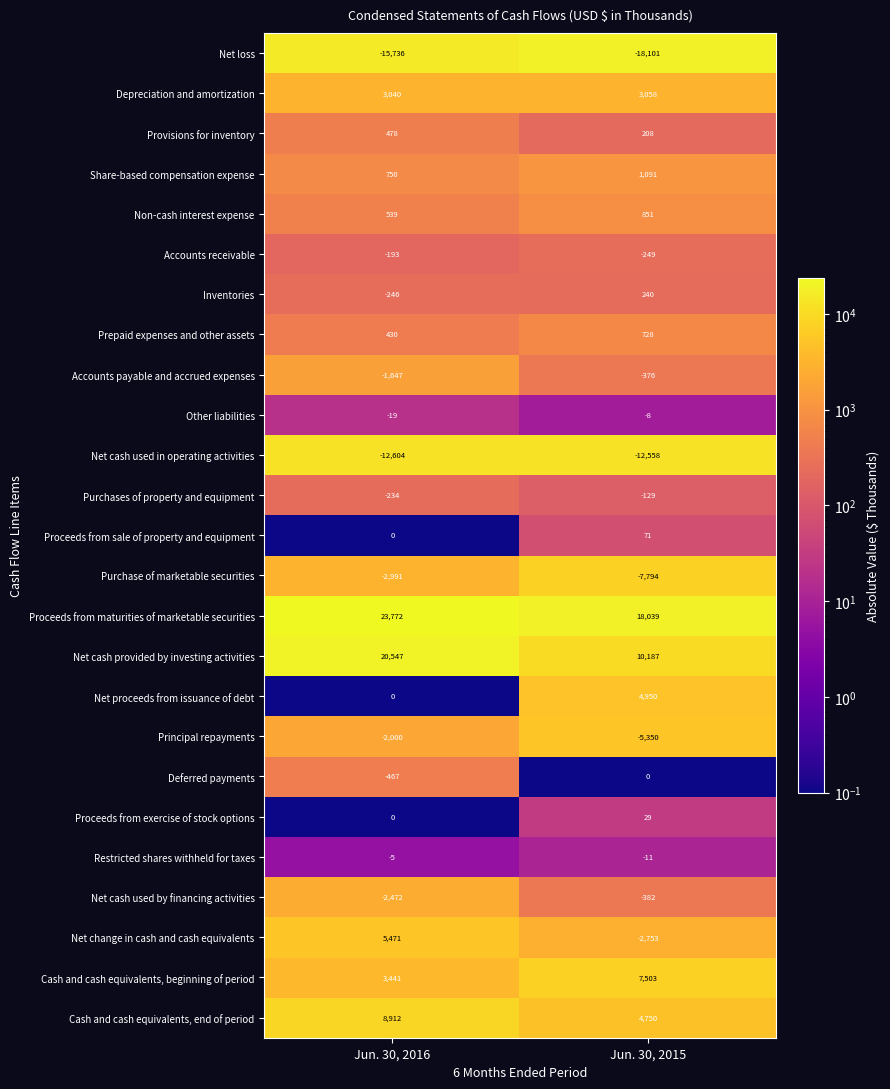

What is the maximum value shown in the chart?

23772